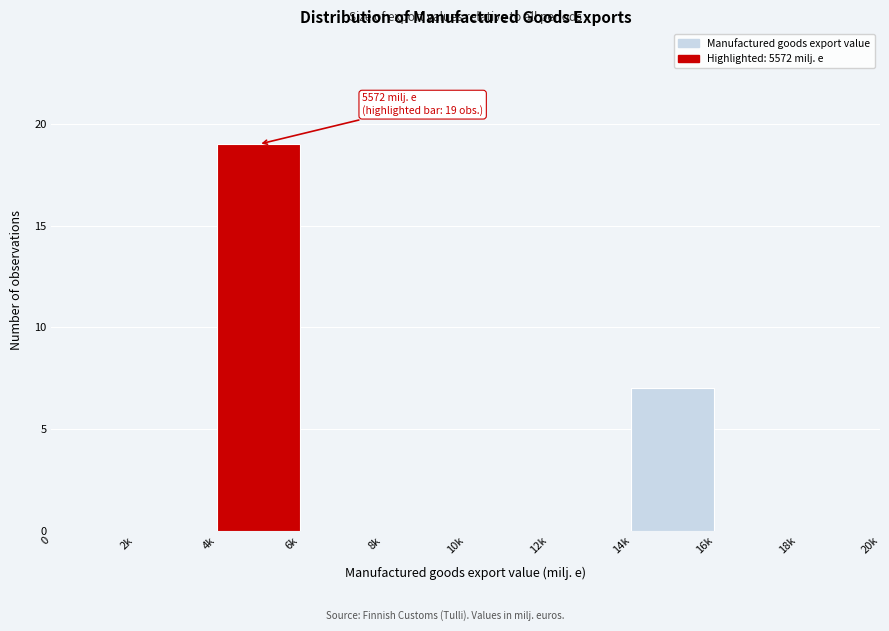

Reading left to right, extract all data points from this chart.

0=0	2k=0	4k=19	6k=0	8k=0	10k=0	12k=0	14k=7	16k=0	18k=0